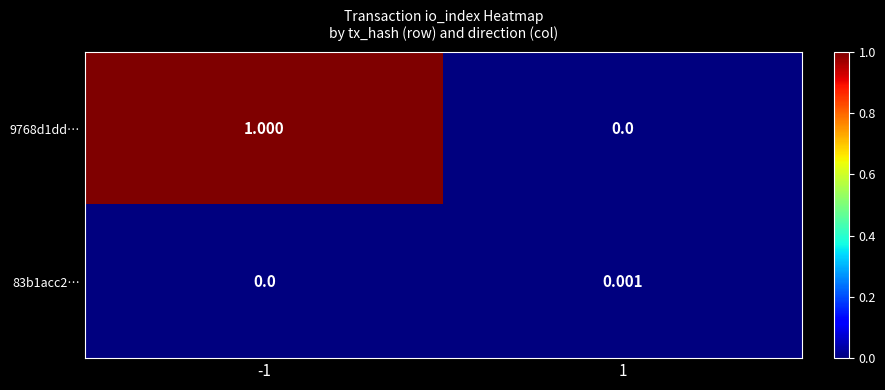

Is the value of 83b1acc2… at 1 greater than the value of 9768d1dd… at -1?

No